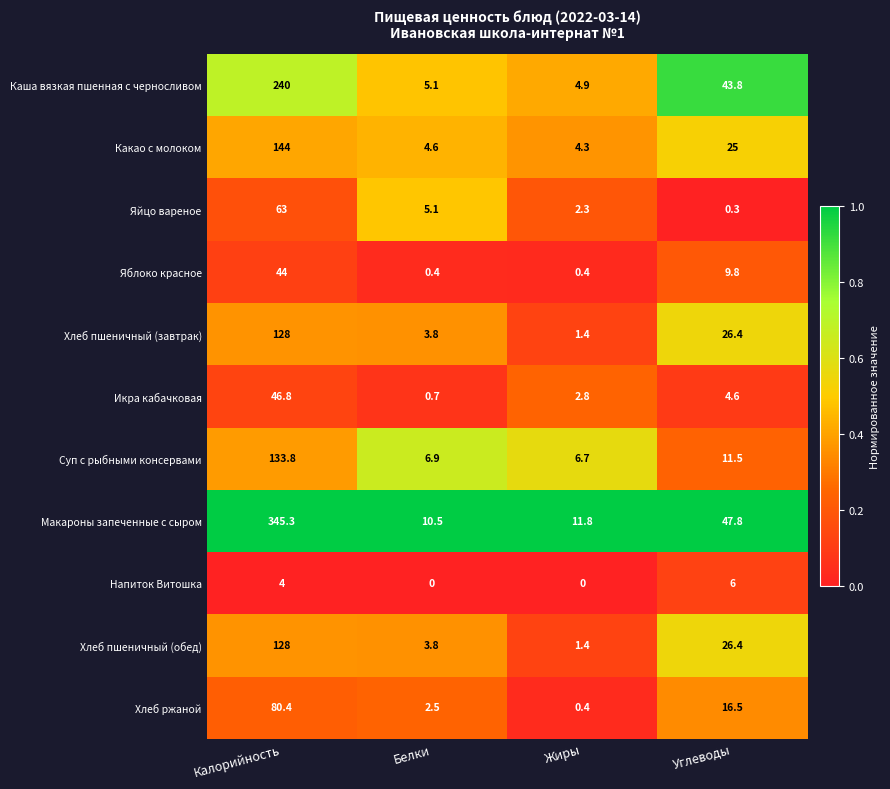

Which series has the largest range (max minus min)?

Макароны запеченные с сыром